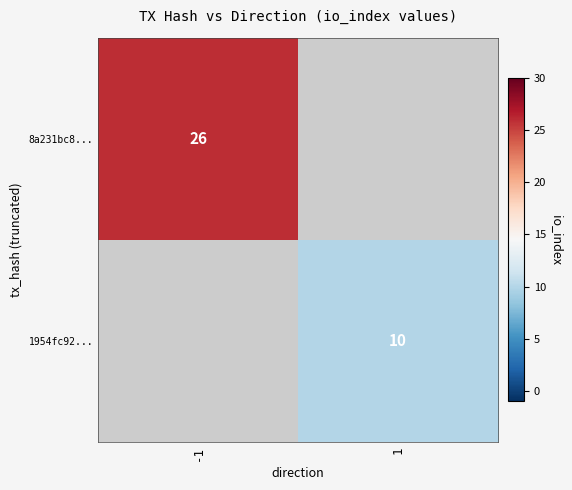

Is it true that 1954fc92... equals 10 at 1?

True